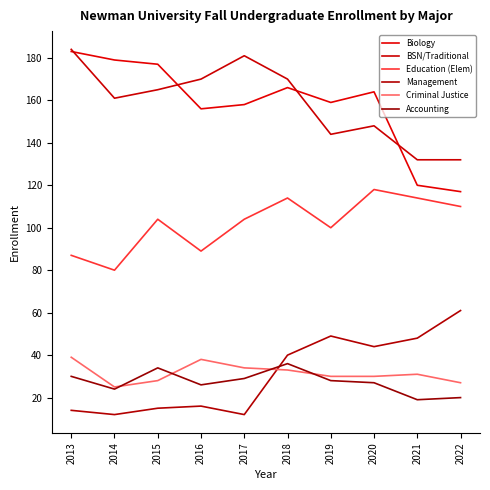

At how many categories does at least one series exceed 107?

10